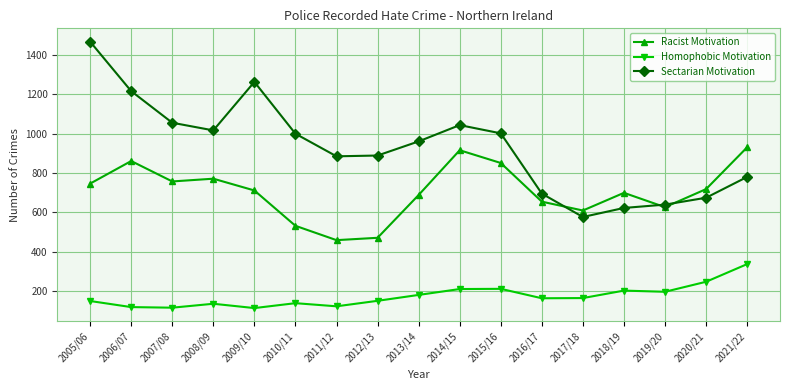

Is this an area chart (filled region under the line)?

No